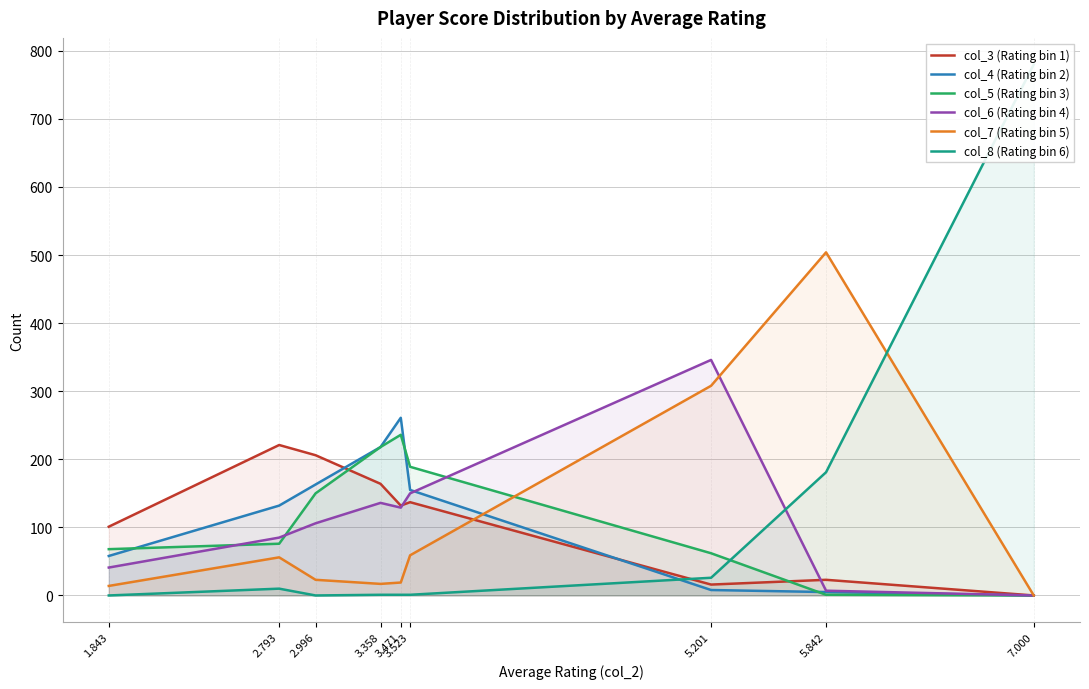

Is the value of col_7 (Rating bin 5) at 2.793 greater than the value of col_6 (Rating bin 4) at 5.201?

No